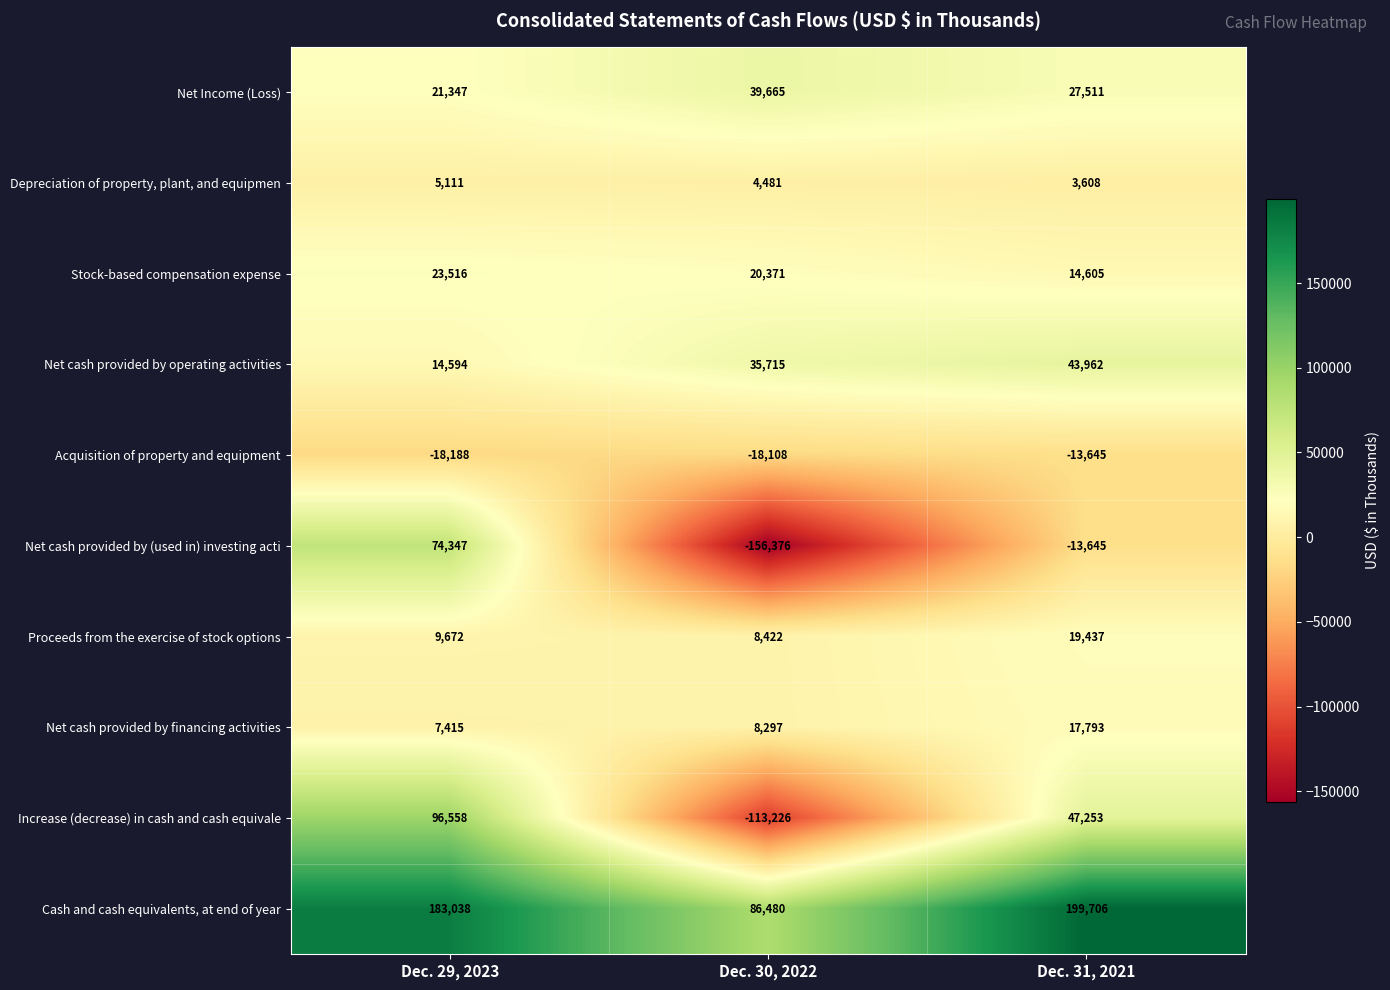

True or false: Acquisition of property and equipment has a value of -13645 at Dec. 31, 2021.

True